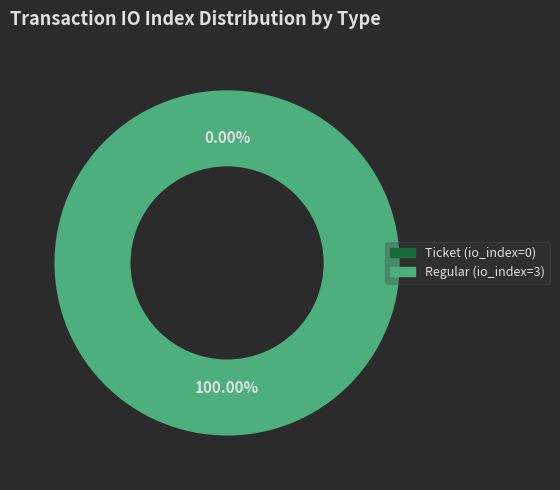

How many slices are in this pie chart?

2